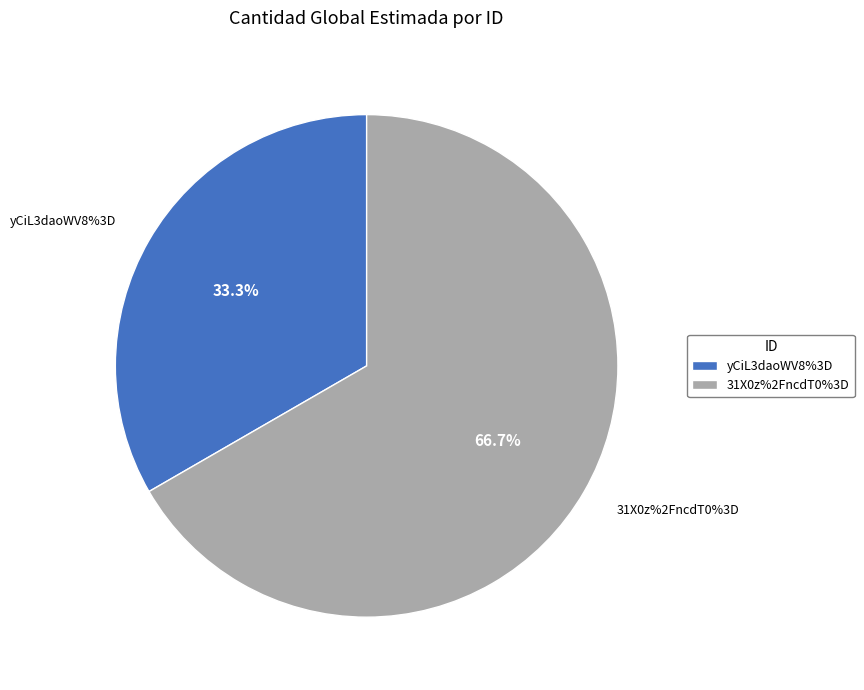

How many slices are in this pie chart?

2